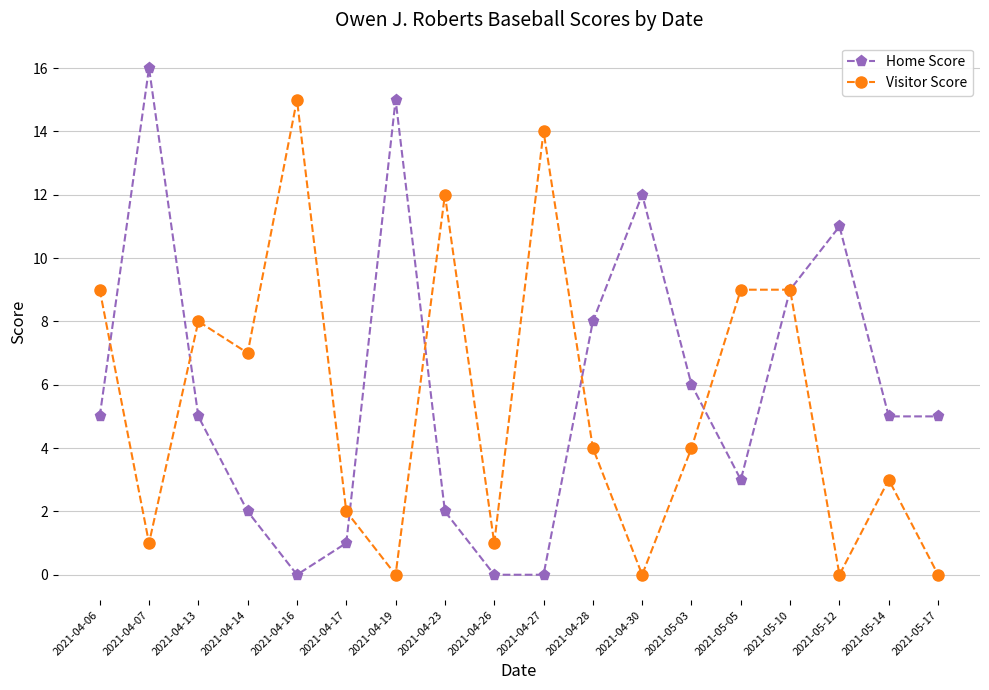

Reading right to left, transcribe all the data shown in this chart.

Home Score: 5	5	11	9	3	6	12	8	0	0	2	15	1	0	2	5	16	5
Visitor Score: 0	3	0	9	9	4	0	4	14	1	12	0	2	15	7	8	1	9